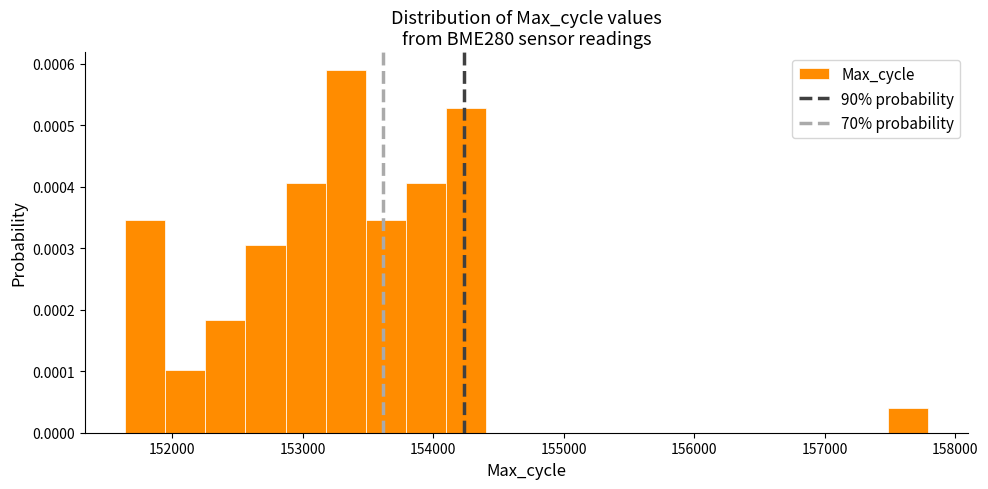

Around what value on the x-axis is the tallest bar? Give the approximate position of its centre, as read against the axis.

153300